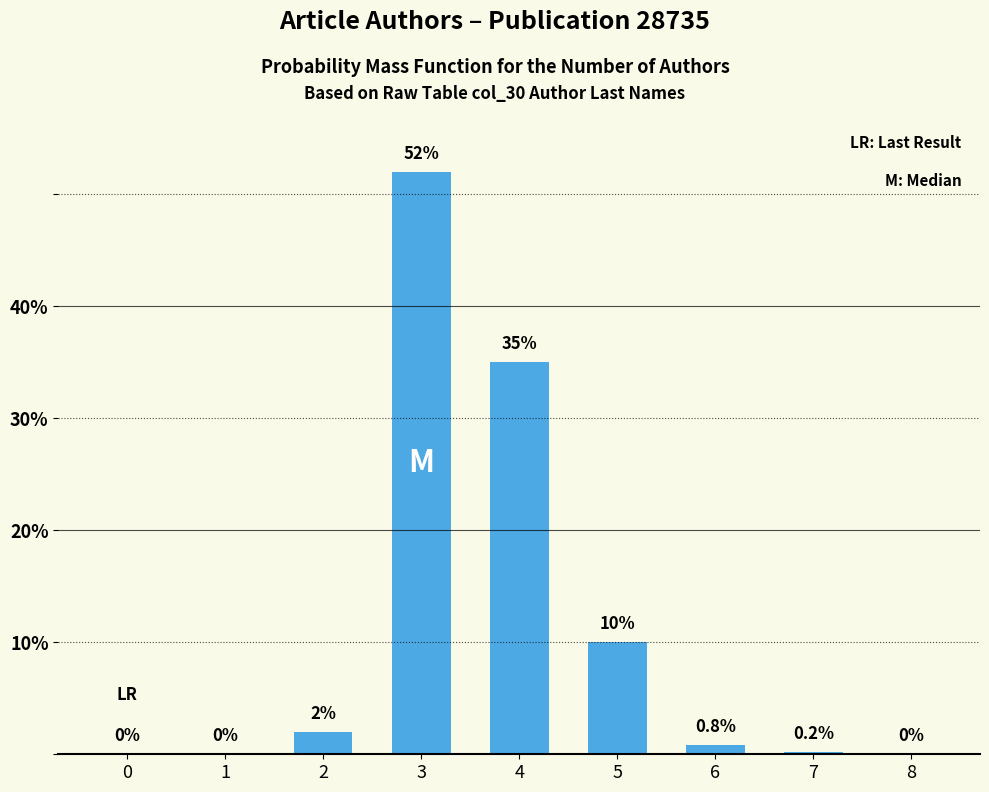

What is the greatest value displayed?

52.0